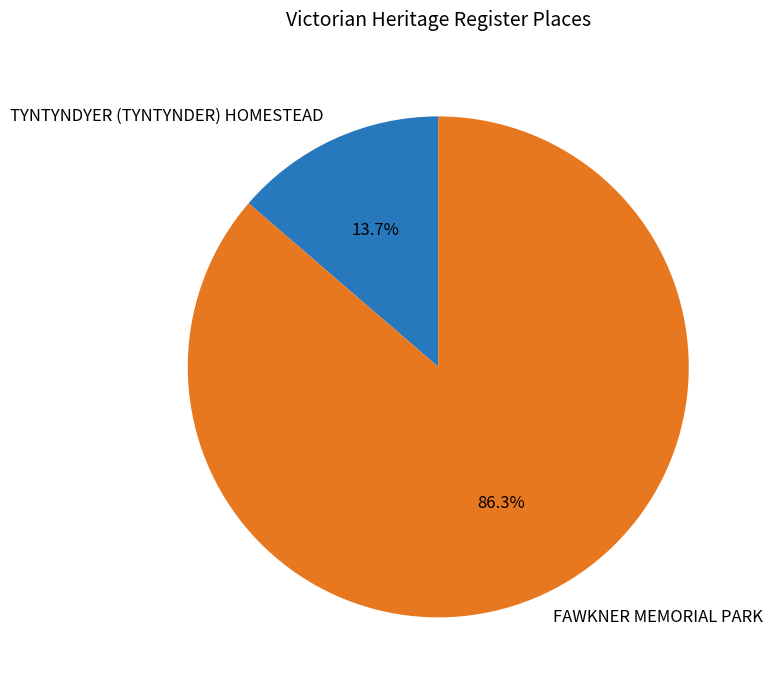

What percentage do TYNTYNDYER (TYNTYNDER) HOMESTEAD and FAWKNER MEMORIAL PARK together represent?

100.0%